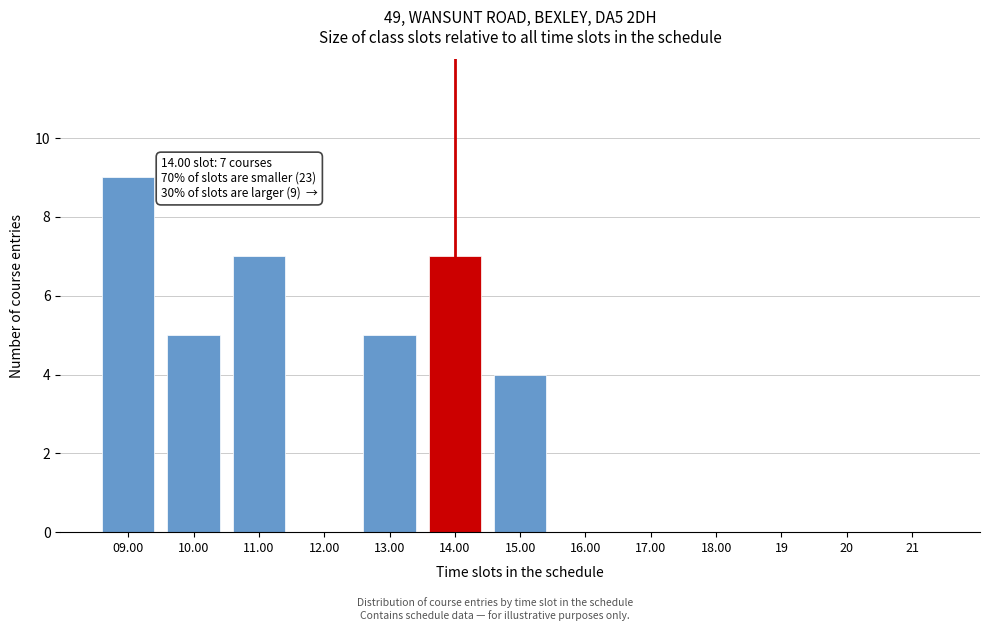

Reading left to right, extract all data points from this chart.

09.00=9	10.00=5	11.00=7	12.00=0	13.00=5	14.00=7	15.00=4	16.00=0	17.00=0	18.00=0	19=0	20=0	21=0